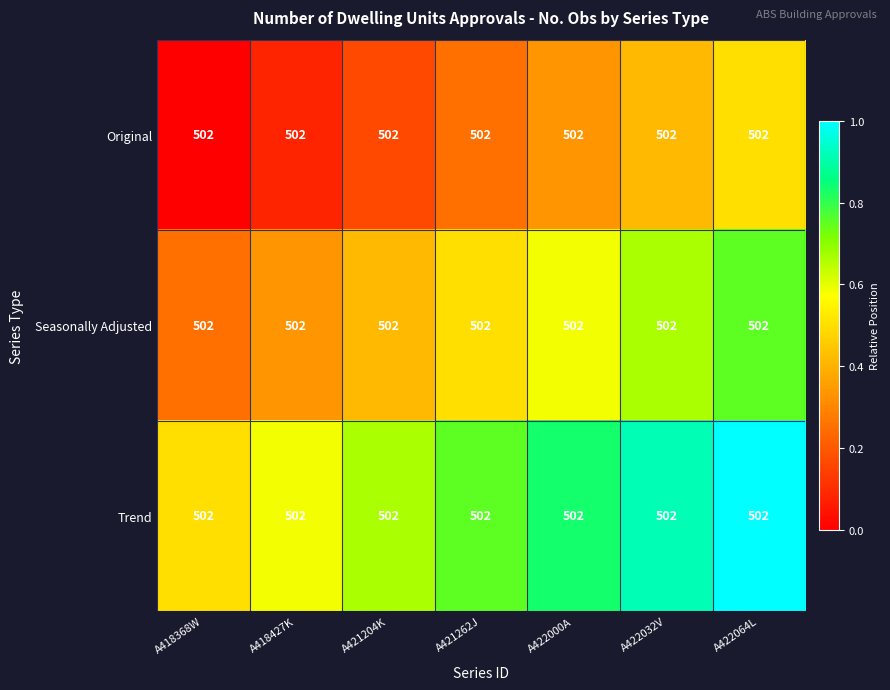

Count the Trend values in the range 0 to 1.

7